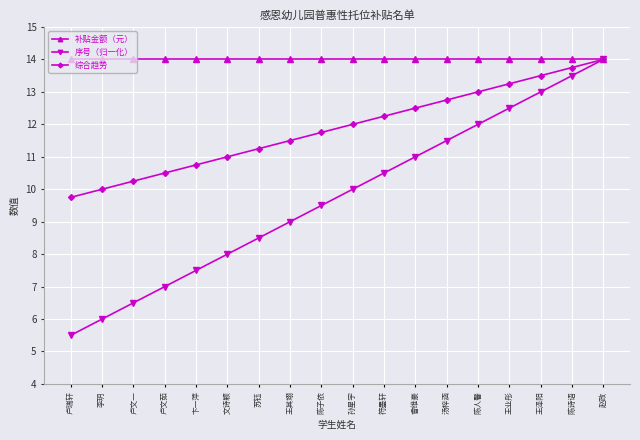

What is the approximate value of 序号（归一化） at 王其翊?

9.0